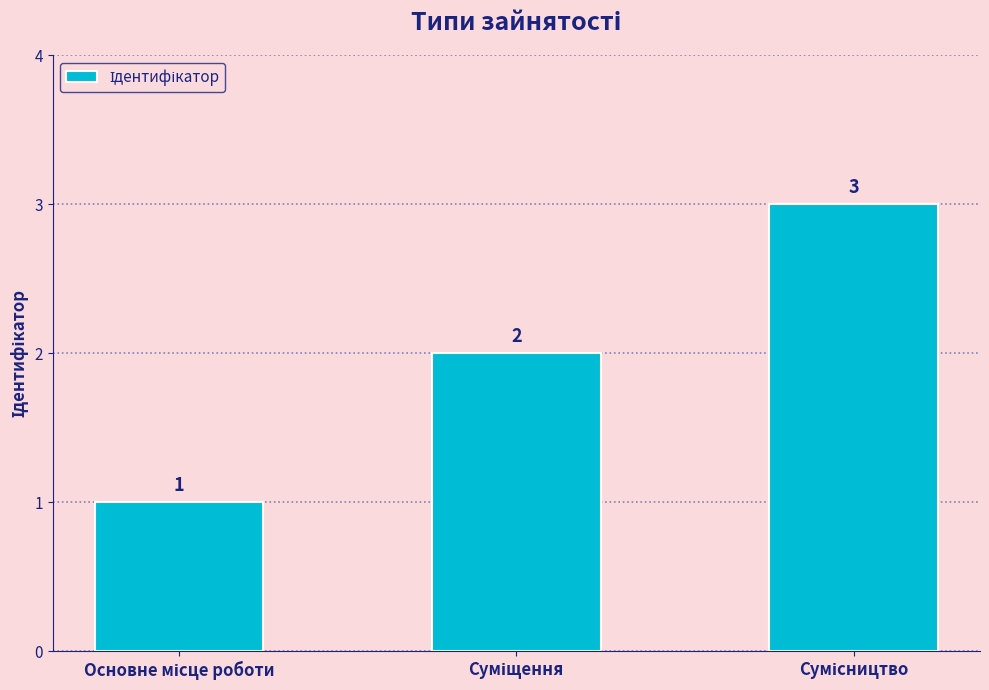

What is the value of the 1st bar from the left?

1